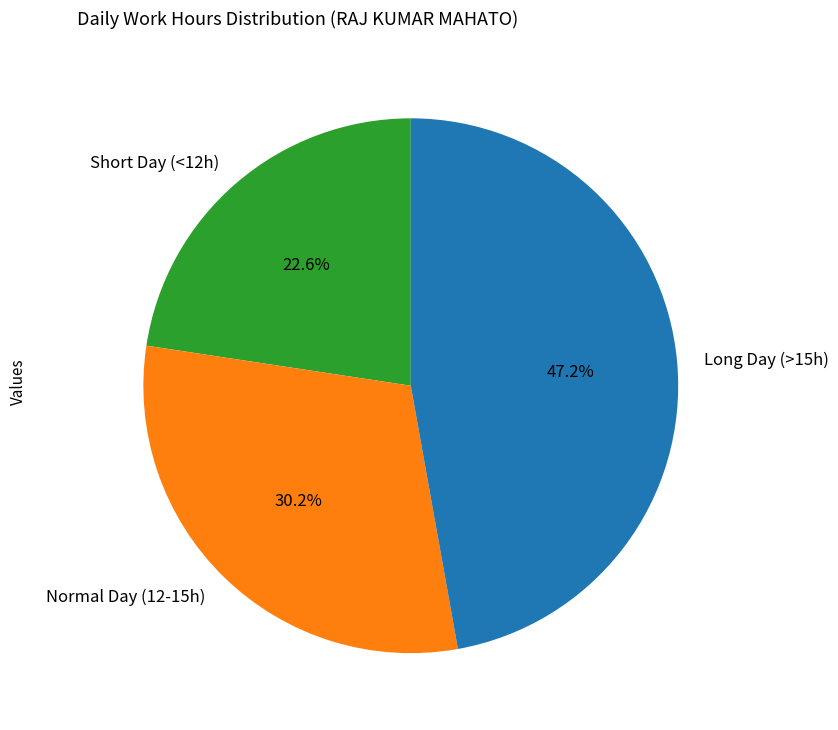

Between Normal Day (12-15h) and Long Day (>15h), which is larger?

Long Day (>15h)